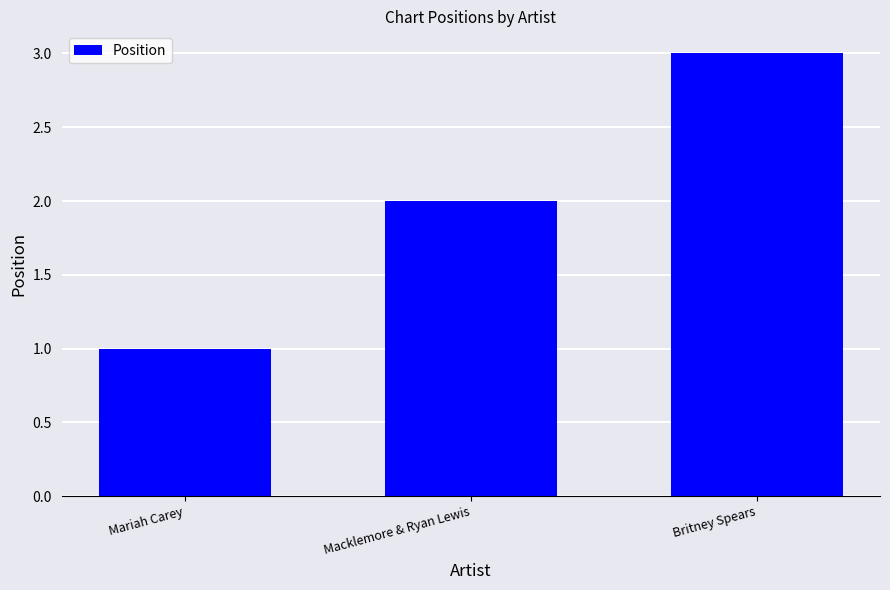

The chart shows a value of 2 at Macklemore & Ryan Lewis. True or false?

True